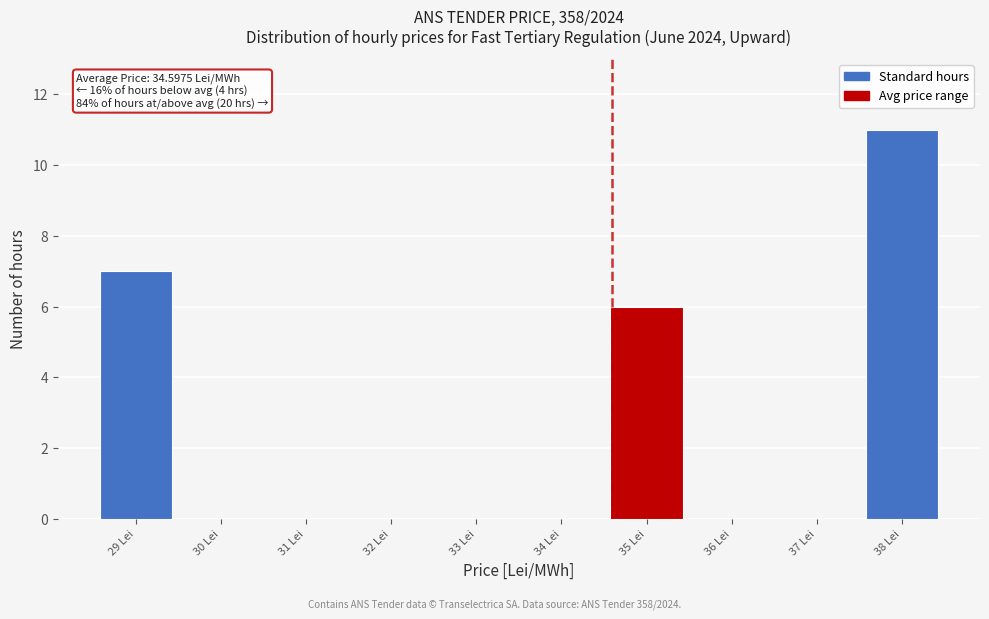

Which range on the x-axis has the tallest bar?

37.5 to 38.5